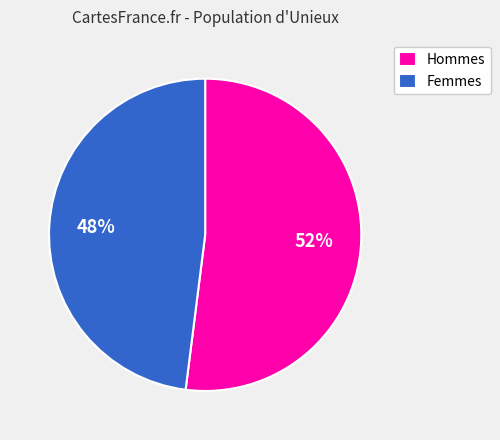

Is Femmes the majority of the pie?

No